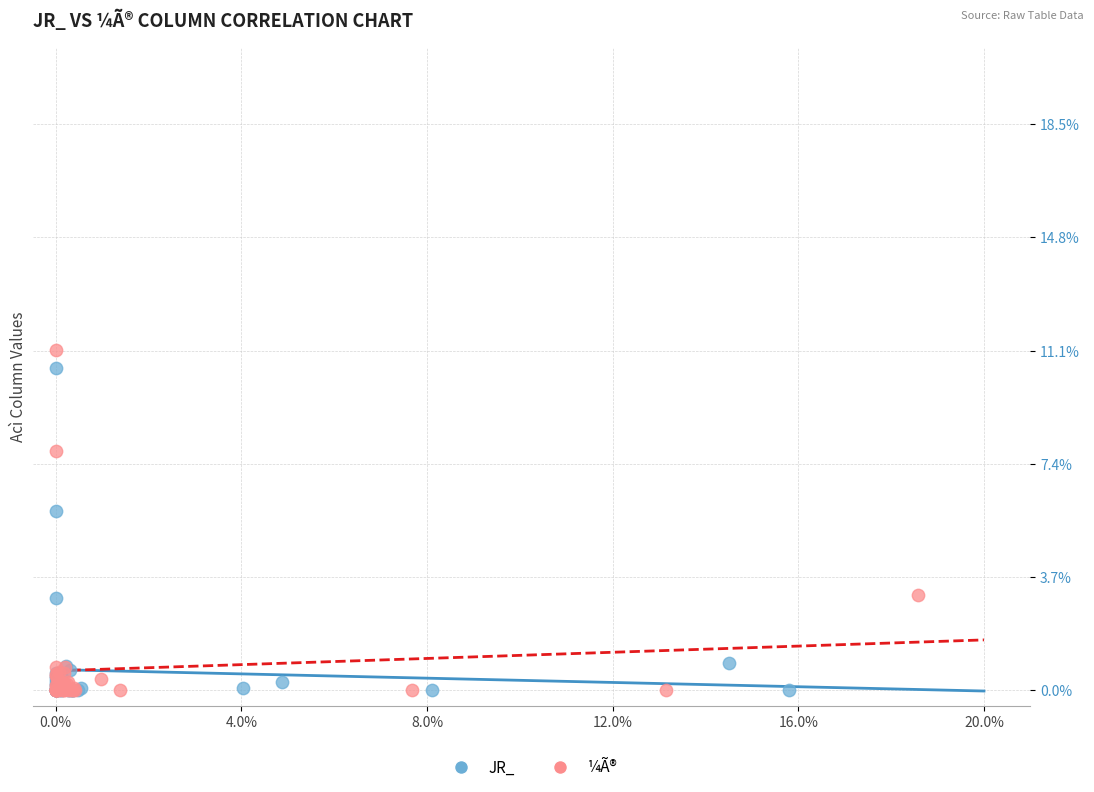

What are all the series names shown in the legend?

JR_, ¼Ã®